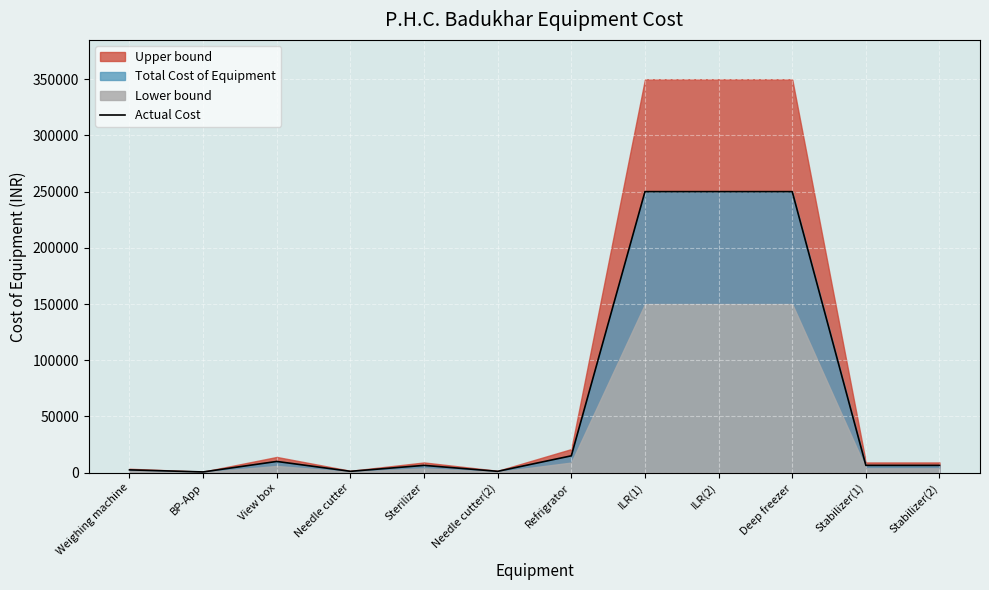

How many data points are less than 6500?

4